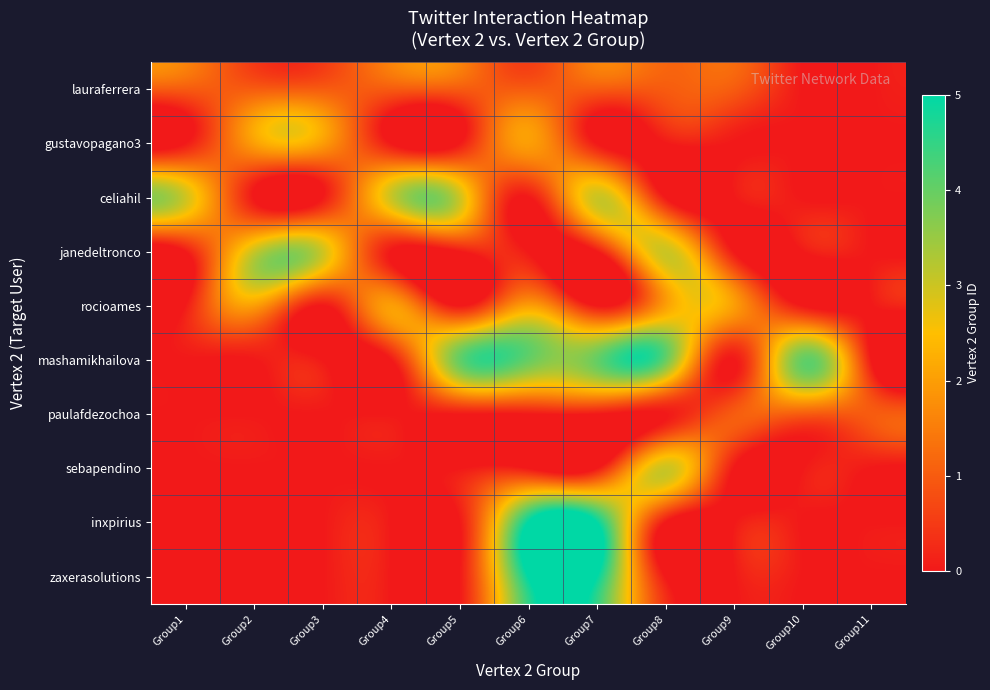

List the series in order of their peak value, lowest first.

lauraferrera, paulafdezochoa, gustavopagano3, rocioames, celiahil, janedeltronco, sebapendino, mashamikhailova, inxpirius, zaxerasolutions